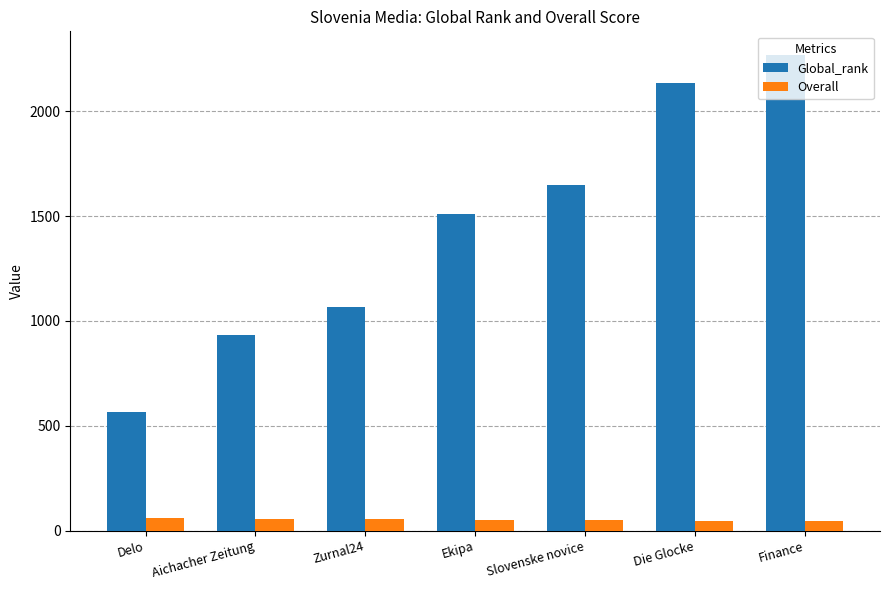

What is the difference between the second highest and second lowest values in the Global_rank series?

1202.0